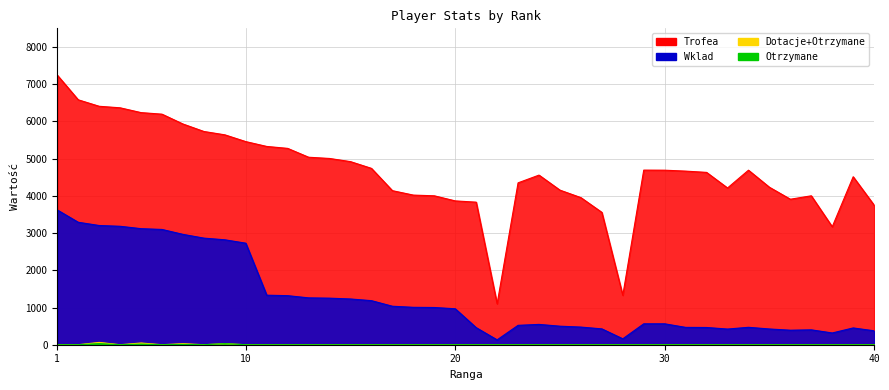

True or false: Dotacje and Trofea cross at least once.

False